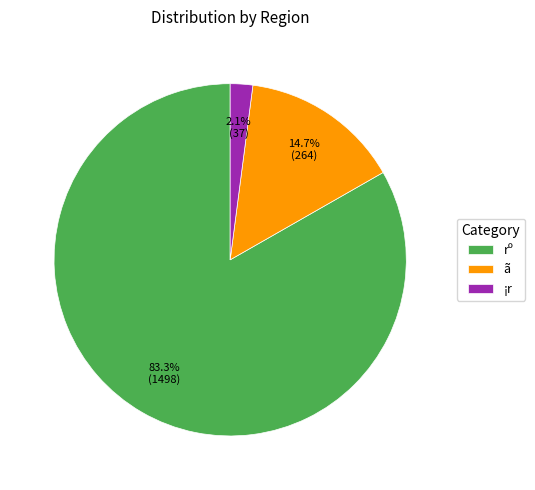

To the nearest percent, what percentage of the pie is ã?

15%